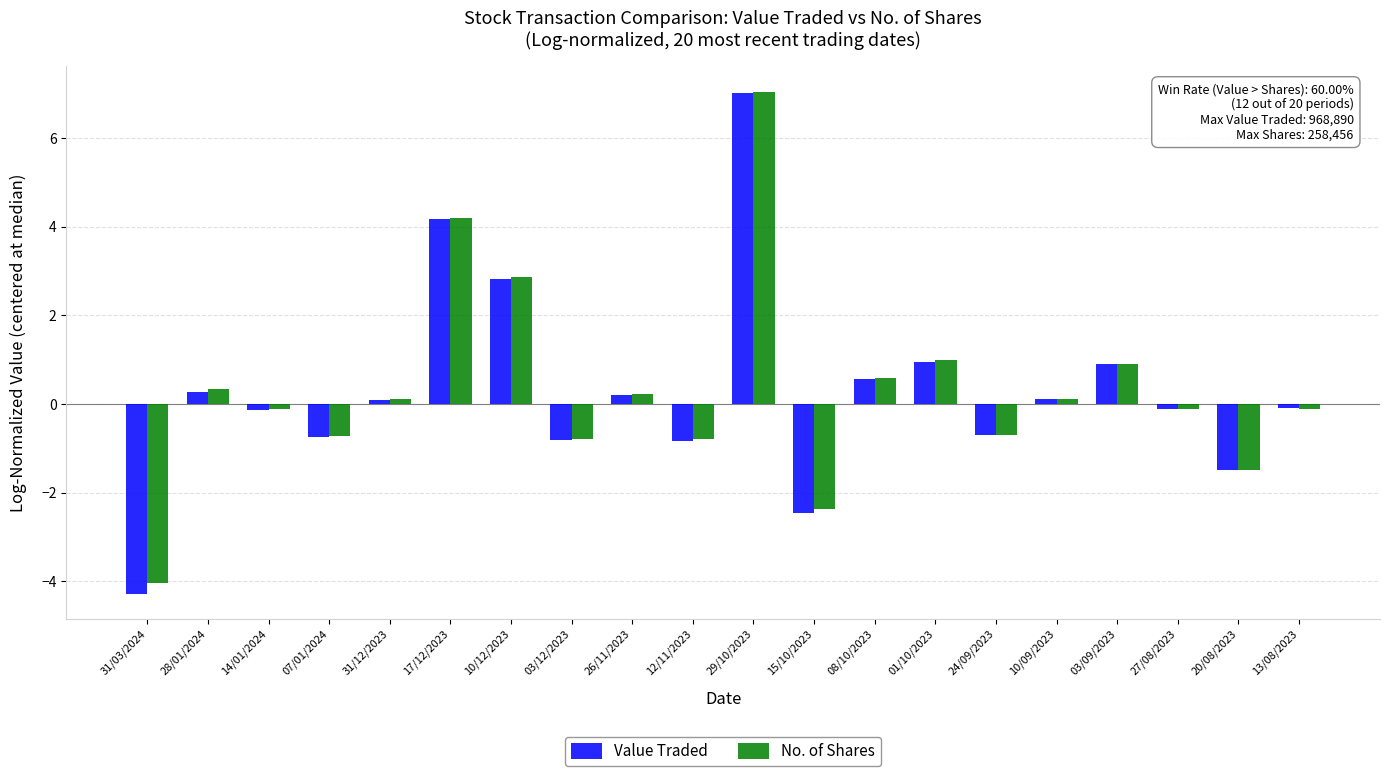

Reading left to right, extract all data points from this chart.

Value Traded: -4.3	0.3	-0.1	-0.7	0.1	4.2	2.8	-0.8	0.2	-0.8	7.0	-2.4	0.6	0.9	-0.7	0.1	0.9	-0.1	-1.5	-0.1
No. of Shares: -4.0	0.3	-0.1	-0.7	0.1	4.2	2.9	-0.8	0.2	-0.8	7.0	-2.4	0.6	1.0	-0.7	0.1	0.9	-0.1	-1.5	-0.1